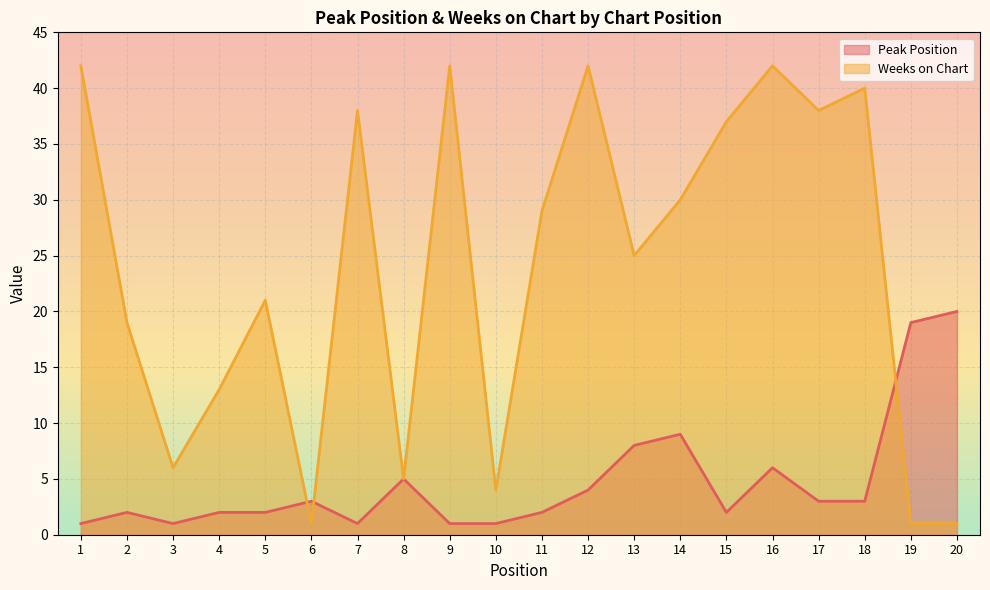

Reading left to right, list all the values displayed in this chart.

Peak Position: 1	2	1	2	2	3	1	5	1	1	2	4	8	9	2	6	3	3	19	20
Weeks on Chart: 42	19	6	13	21	1	38	5	42	4	29	42	25	30	37	42	38	40	1	1